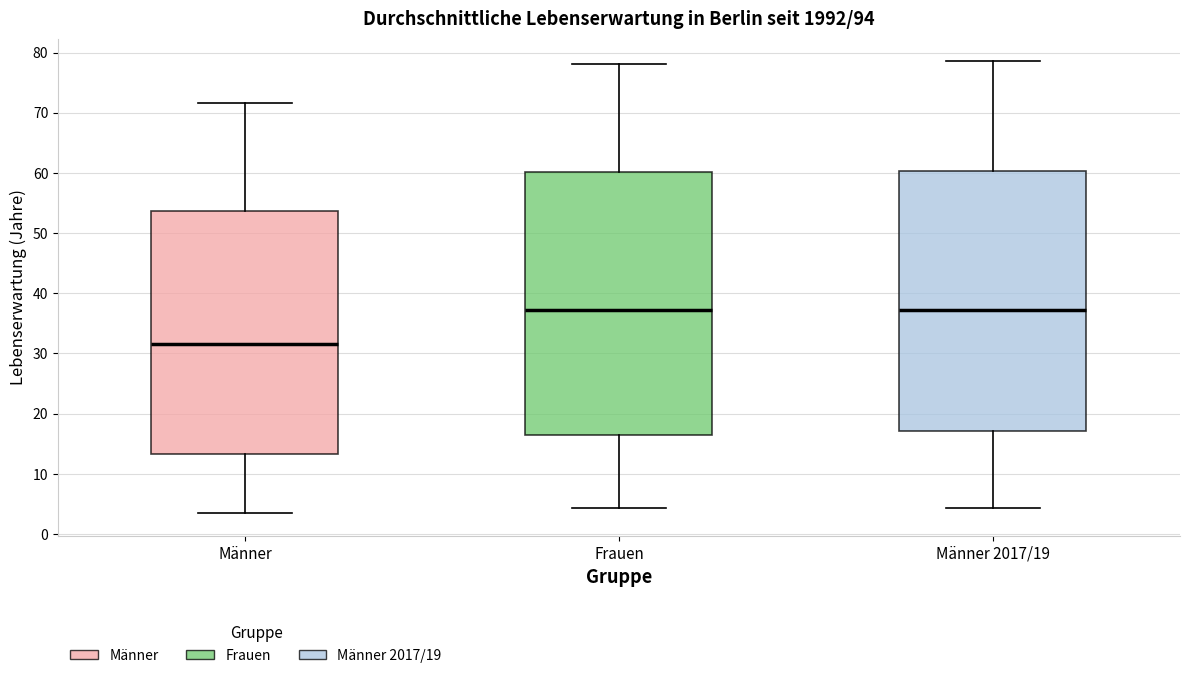

Reading left to right, read every box against the y-axis: the position of its median line, the range the box covers, and the ends of its whiskers. The values are not printed on the chart, so give them approximately, as read against the axis.

Männer: median 32, box 13 to 54, whiskers 3 to 72
Frauen: median 37, box 16 to 60, whiskers 4 to 78
Männer 2017/19: median 37, box 17 to 60, whiskers 4 to 79